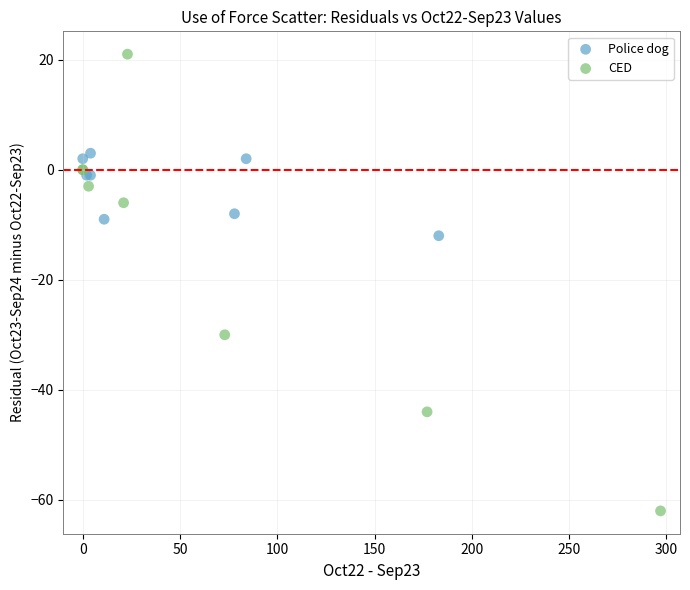

Which series has the widest spread of Y values?

CED